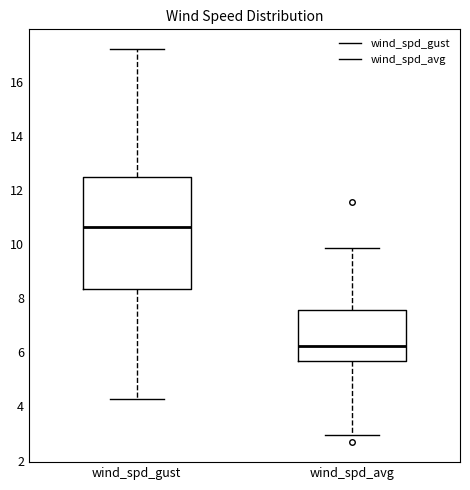

Which box has the highest median line?

wind_spd_gust